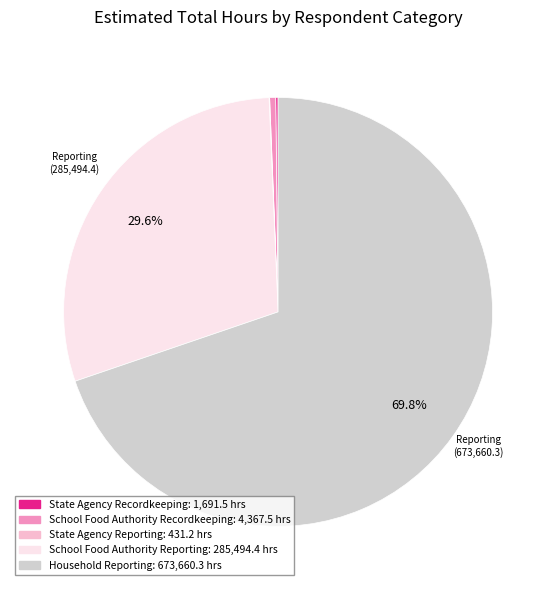

Which category accounts for the majority?

Household Reporting